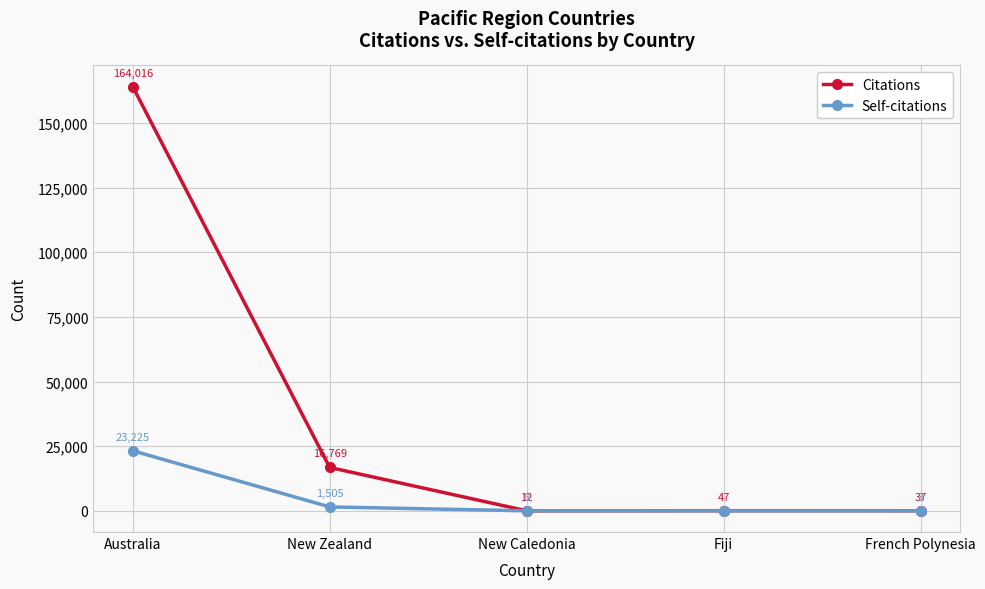

True or false: Citations has more than 0 points higher than both neighbors.

True